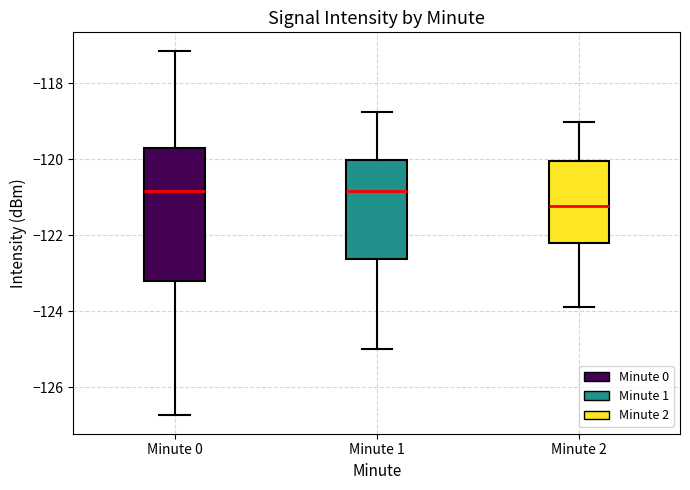

Which box has the lowest median line?

Minute 2